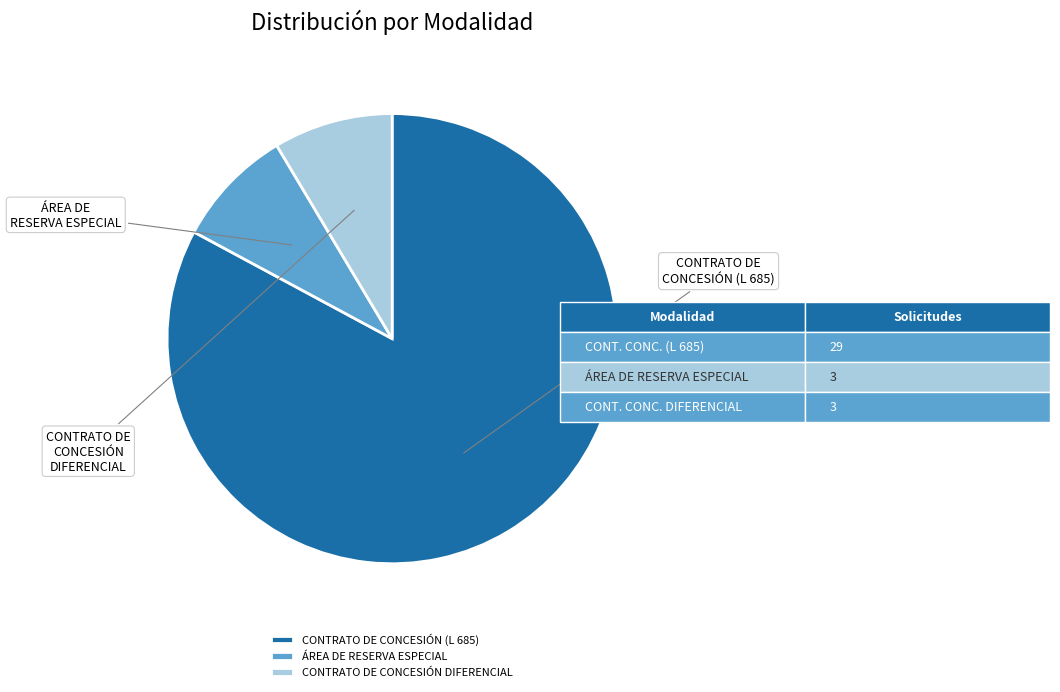

To the nearest percent, what is the combined percentage of CONTRATO DE CONCESIÓN (L 685) and CONTRATO DE CONCESIÓN DIFERENCIAL?

91%